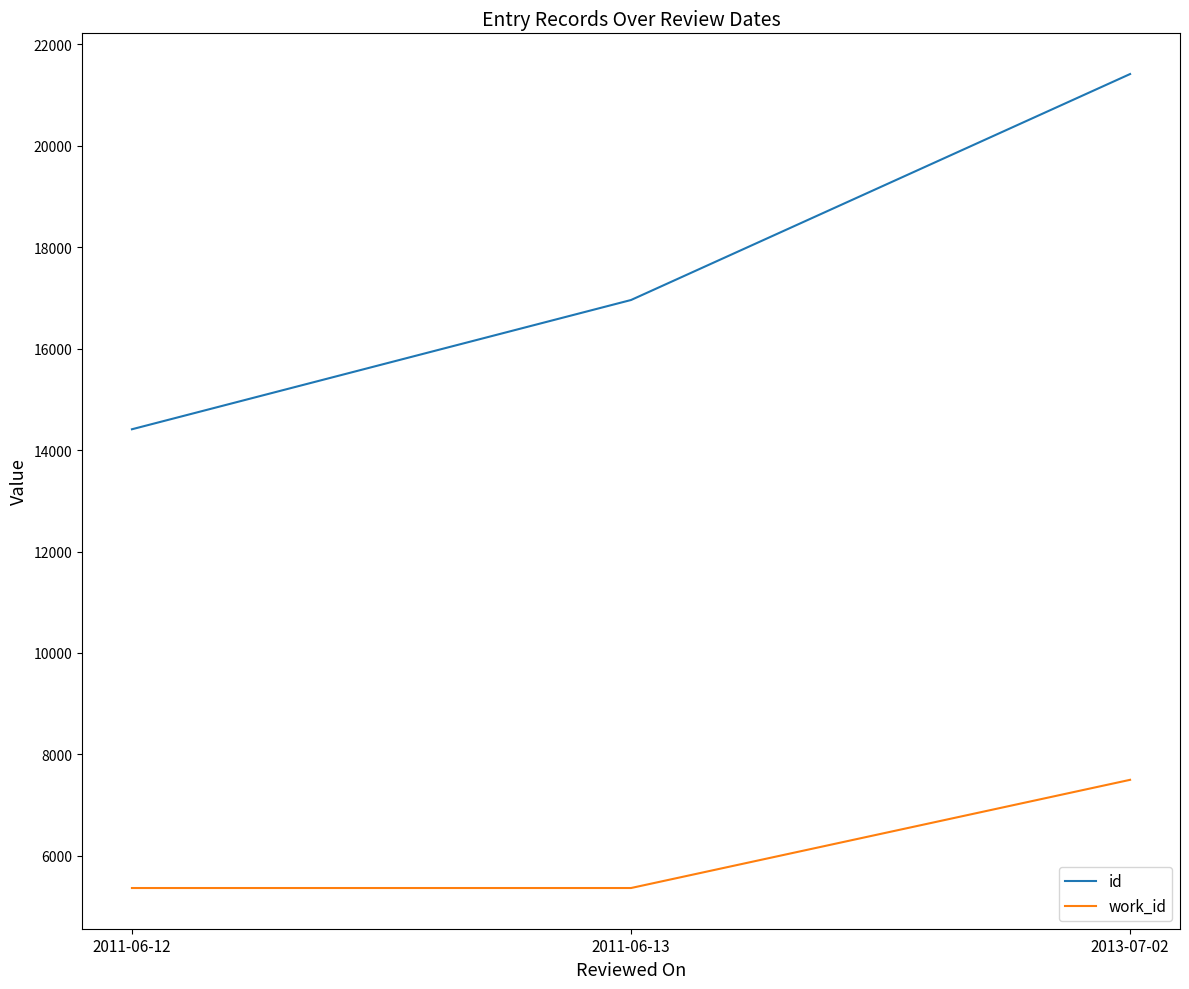

The value of work_id at 2011-06-12 is 5366. True or false?

True